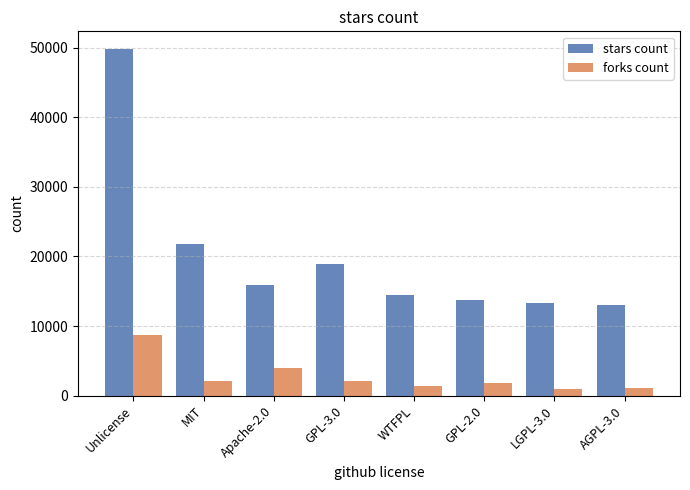

Is it true that stars count equals 25605 at GPL-3.0?

False